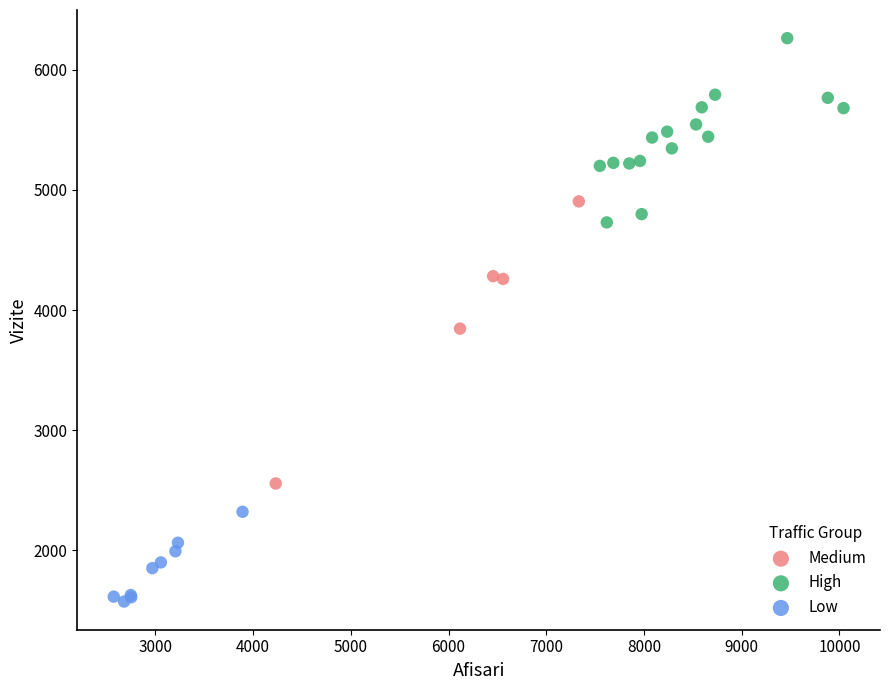

Which series reaches the maximum Y coordinate?

High